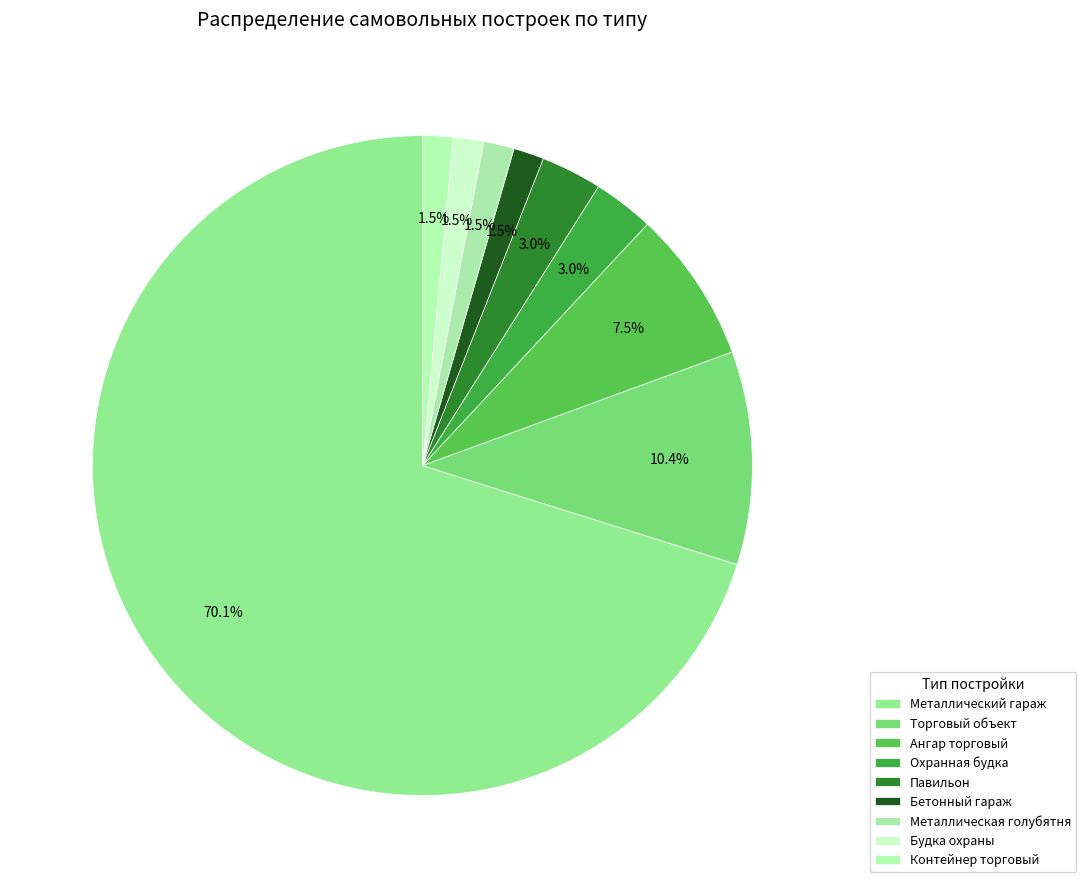

How many slices are in this pie chart?

9